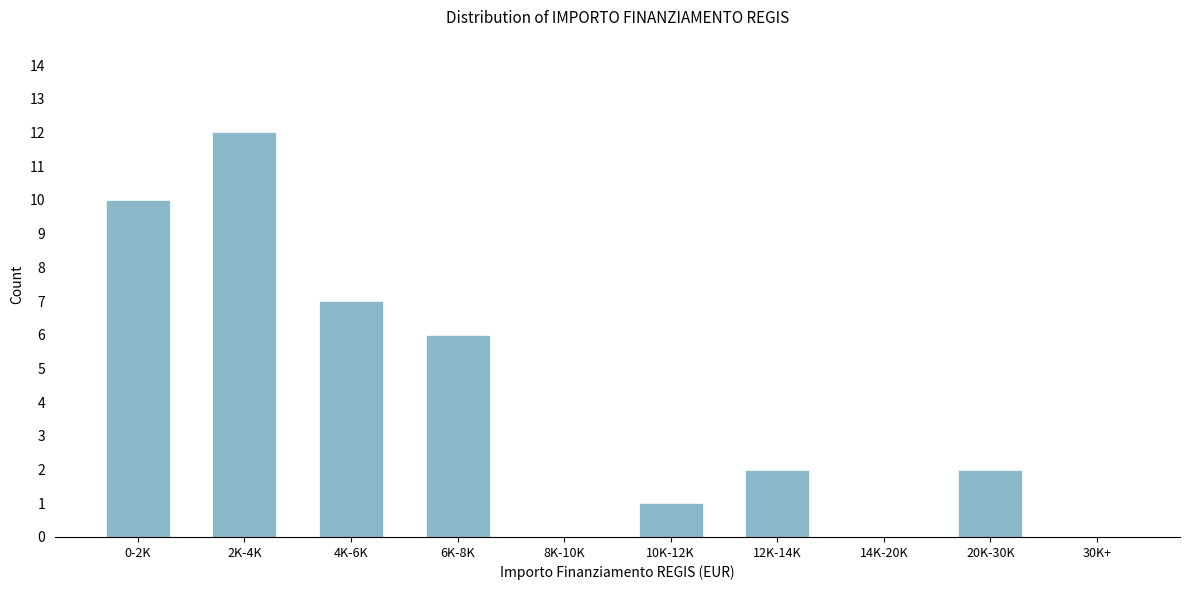

Reading left to right, what are all the values shown in this chart?

0-2K=10	2K-4K=12	4K-6K=7	6K-8K=6	8K-10K=0	10K-12K=1	12K-14K=2	14K-20K=0	20K-30K=2	30K+=0